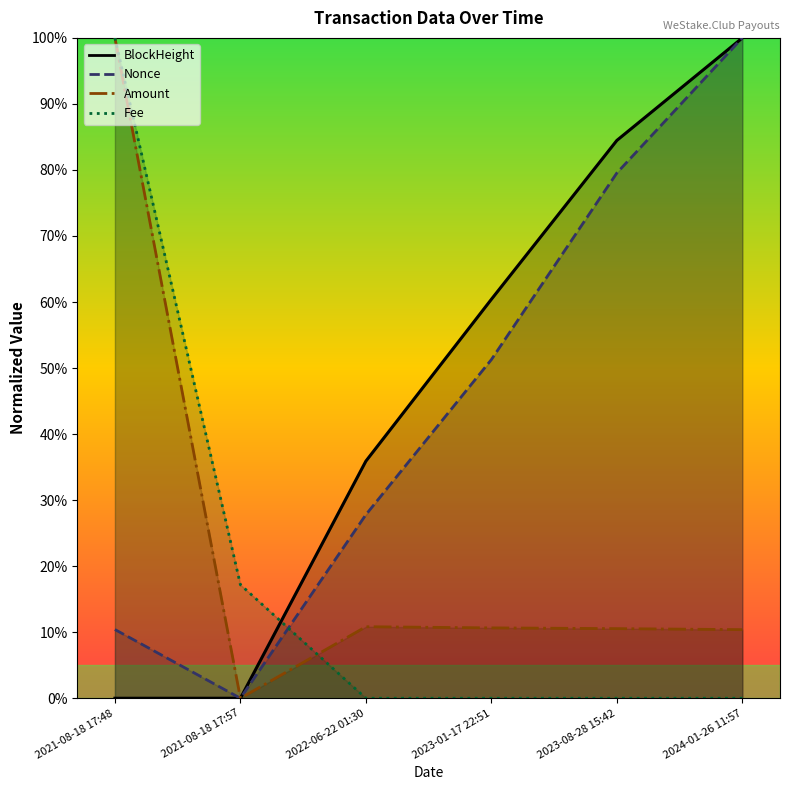

Reading right to left, list all the values displayed in this chart.

BlockHeight: 2024-01-26 11:57=1.0	2023-08-28 15:42=0.8	2023-01-17 22:51=0.6	2022-06-22 01:30=0.4	2021-08-18 17:57=0.0	2021-08-18 17:48=0.0
Nonce: 2024-01-26 11:57=1.0	2023-08-28 15:42=0.8	2023-01-17 22:51=0.5	2022-06-22 01:30=0.3	2021-08-18 17:57=0.0	2021-08-18 17:48=0.1
Amount: 2024-01-26 11:57=0.1	2023-08-28 15:42=0.1	2023-01-17 22:51=0.1	2022-06-22 01:30=0.1	2021-08-18 17:57=0.0	2021-08-18 17:48=1.0
Fee: 2024-01-26 11:57=0.0	2023-08-28 15:42=0.0	2023-01-17 22:51=0.0	2022-06-22 01:30=0.0	2021-08-18 17:57=0.2	2021-08-18 17:48=1.0